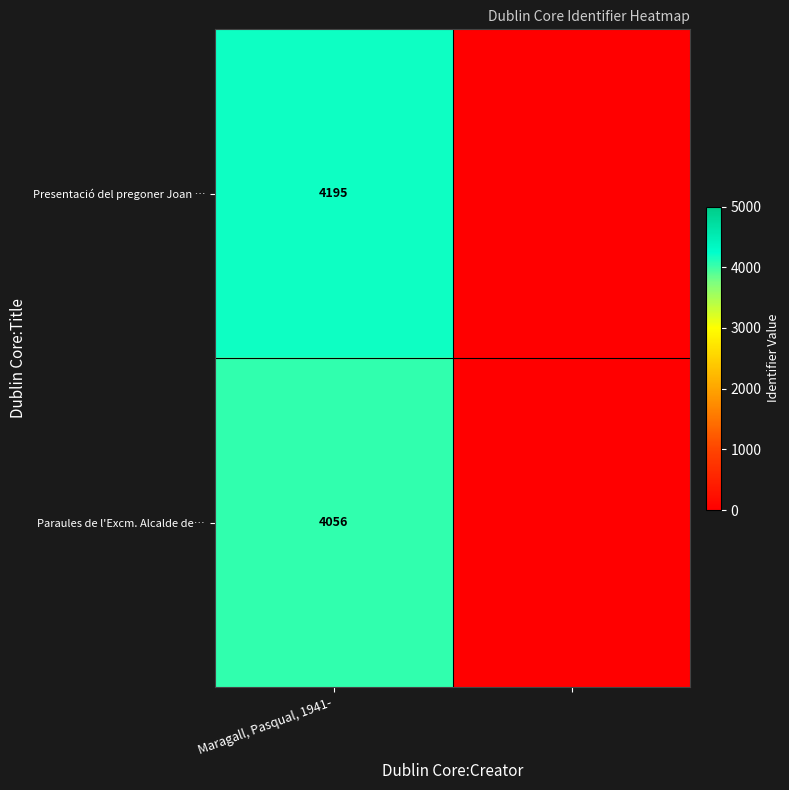

Is it true that Paraules de l'Excm. Alcalde de… equals 1751 at Maragall, Pasqual, 1941-?

False